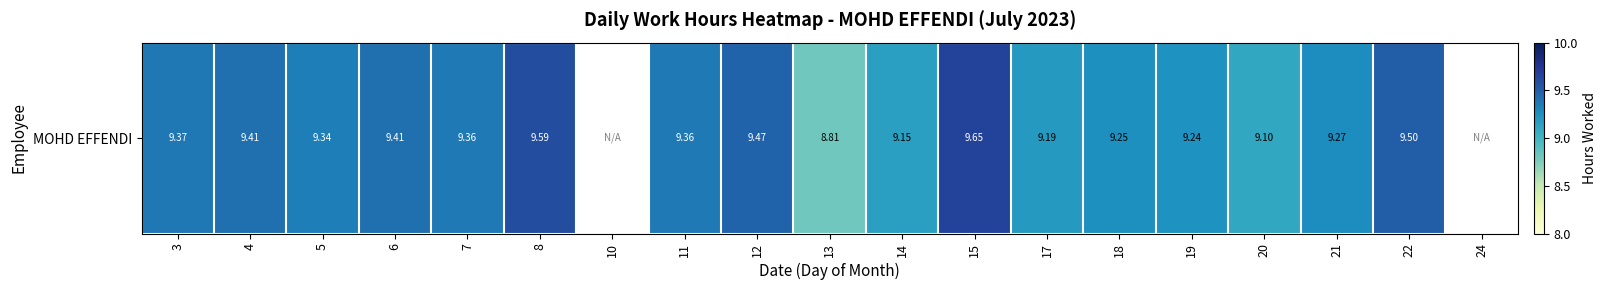

At which category does the chart reach its peak across all series?

15